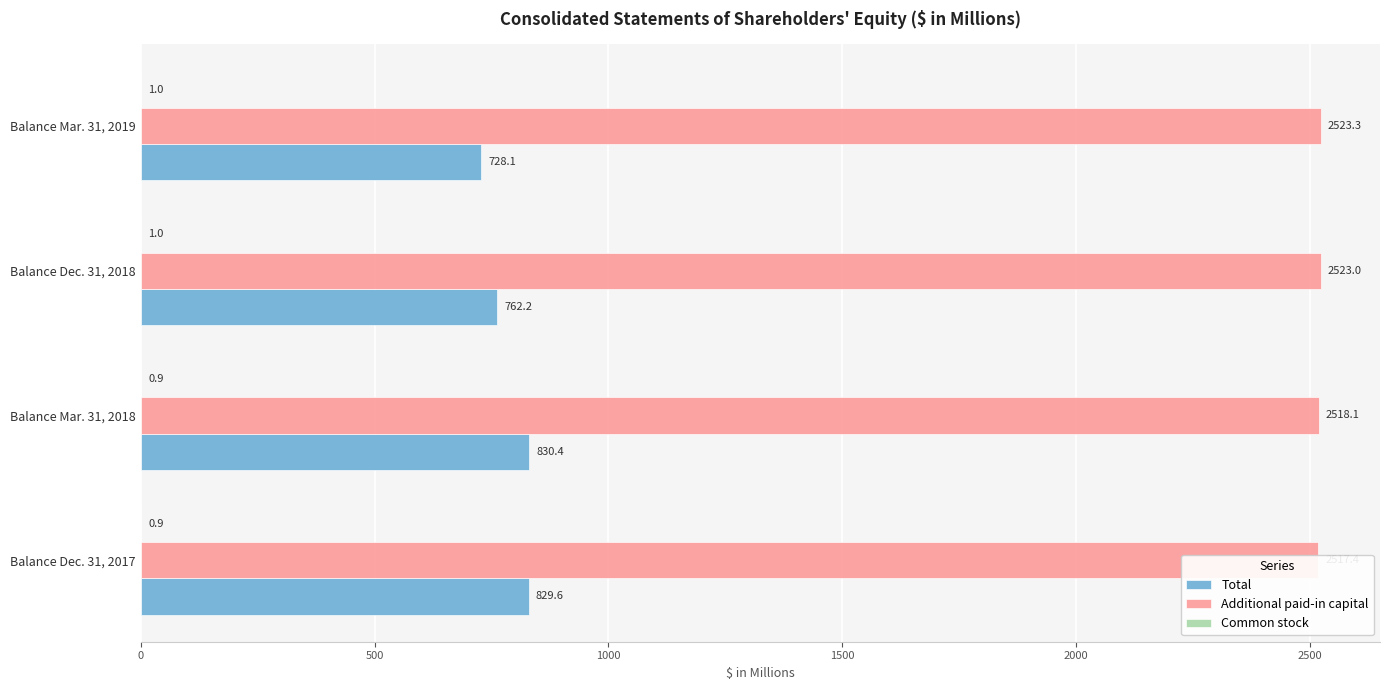

Which series has the widest spread of values?

Total